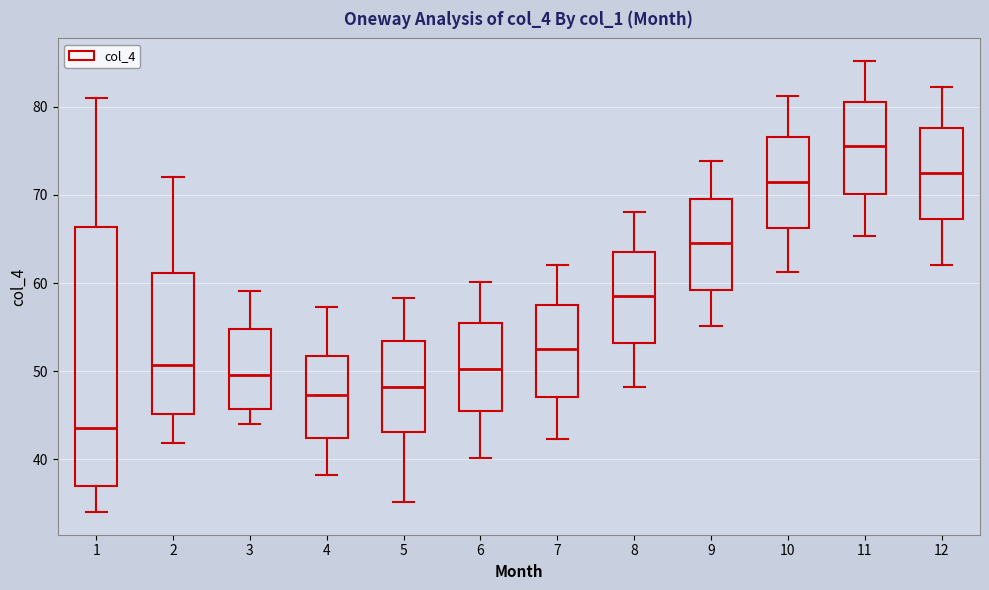

Which box's median line is the highest?

11